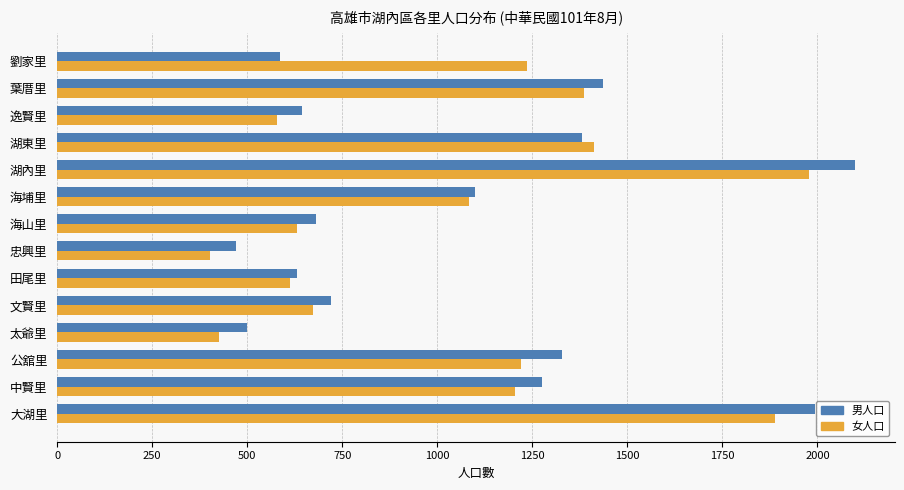

Rank the series at 劉家里 from highest to lowest value.

女人口, 男人口